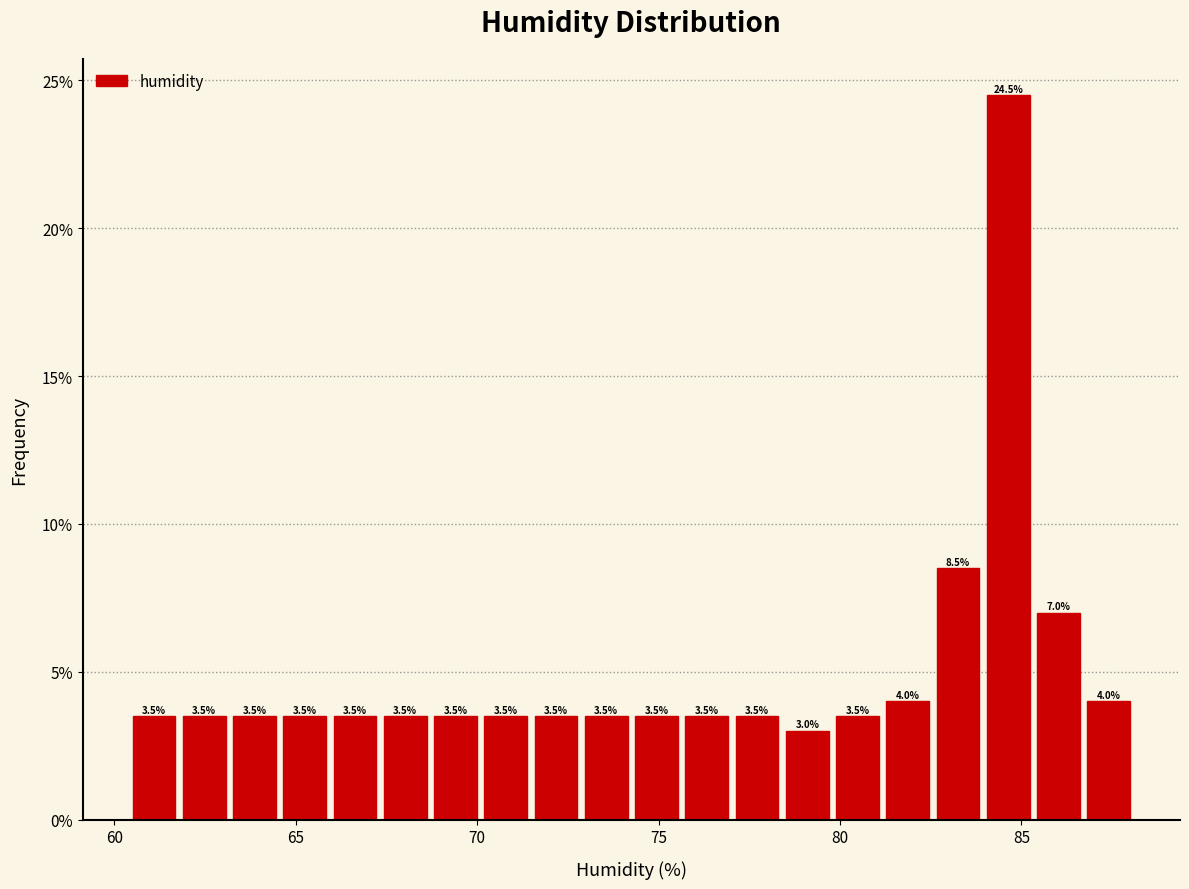

Read against the x-axis, roughly where is the centre of the tallest bar?

84.5